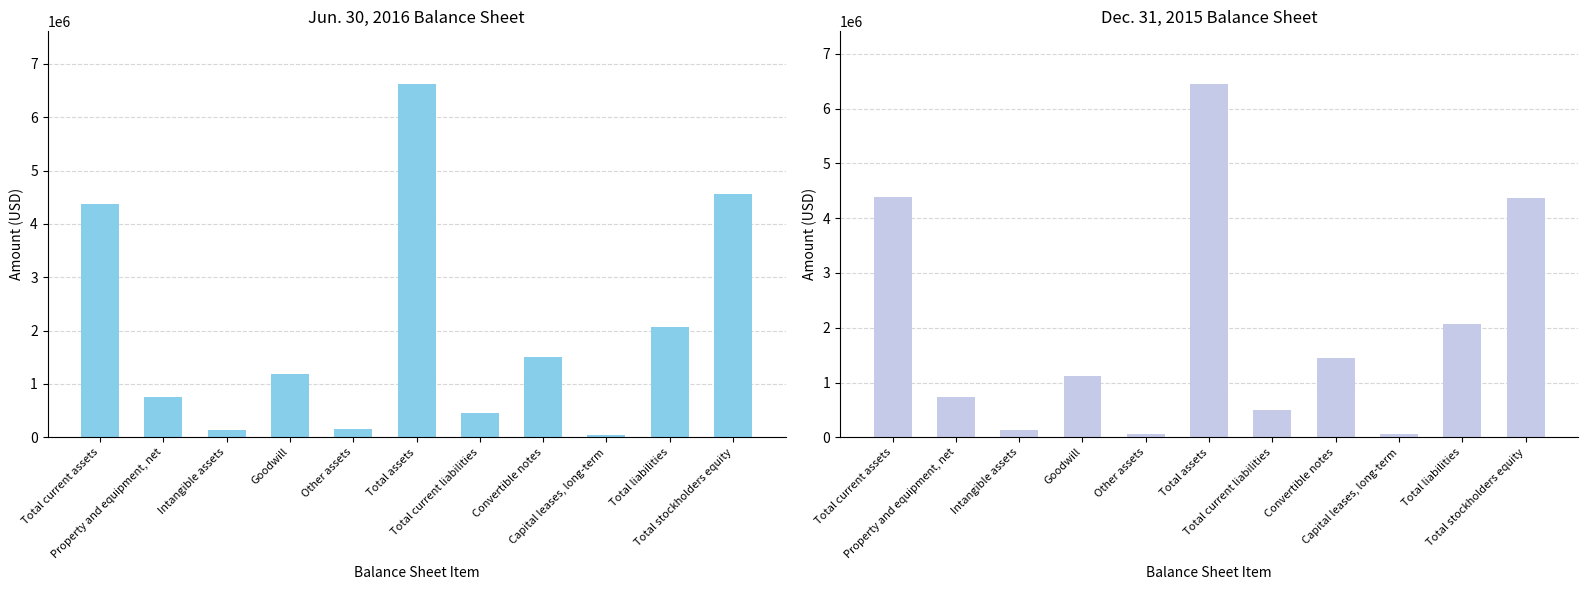

Which category has the lowest value in the Dec. 31, 2015 series?

Capital leases, long-term